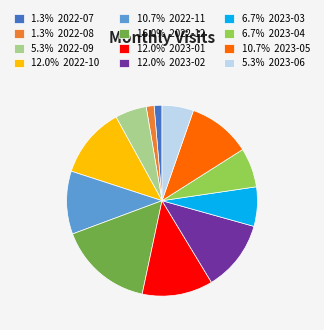

Is 12.0% 2022-10 the majority of the pie?

No